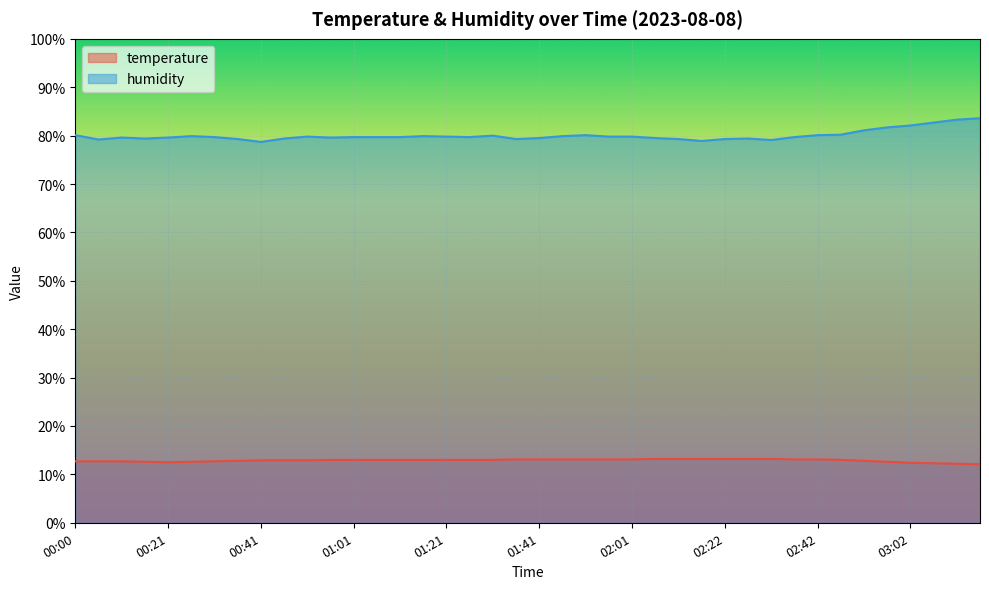

List the series in order of their peak value, highest first.

humidity, temperature